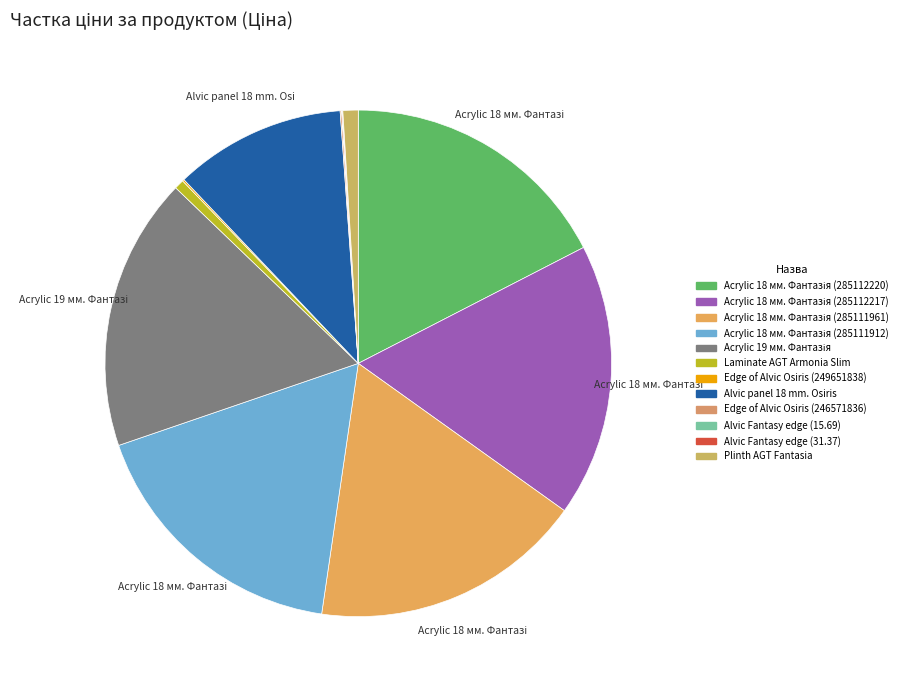

Count the number of slices in the pie.

12